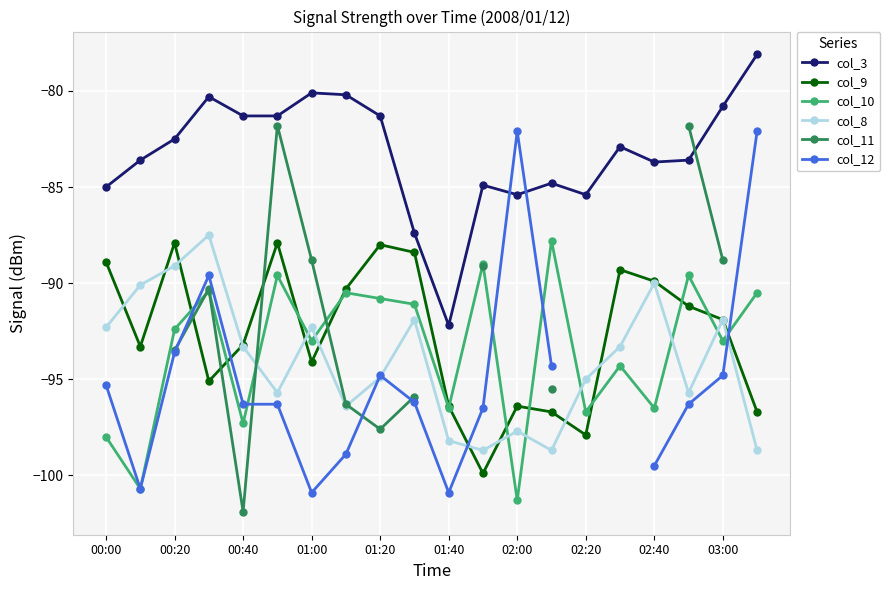

What are all the series names shown in the legend?

col_3, col_9, col_10, col_8, col_11, col_12